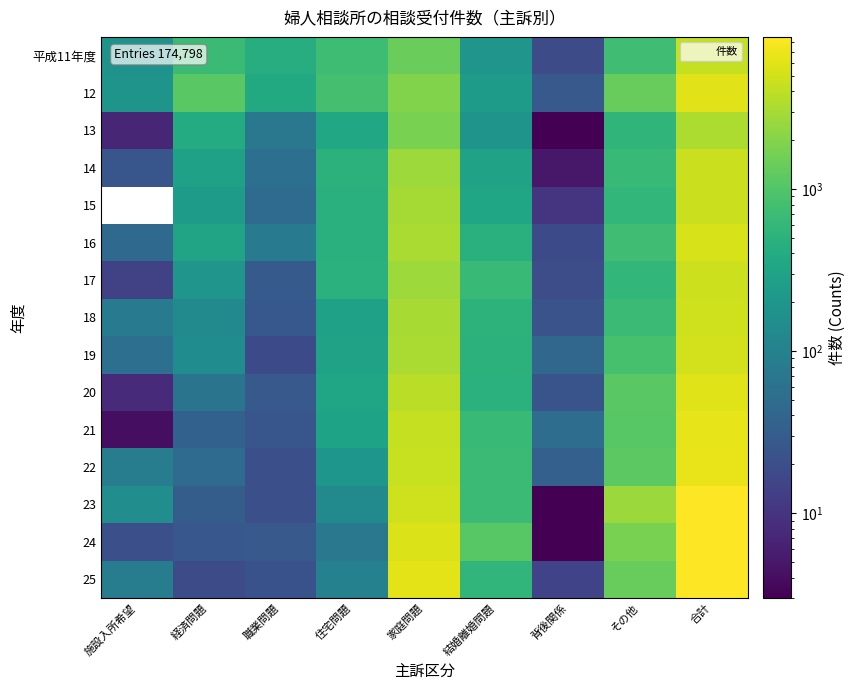

Which category has the highest value in the 18 series?

合計